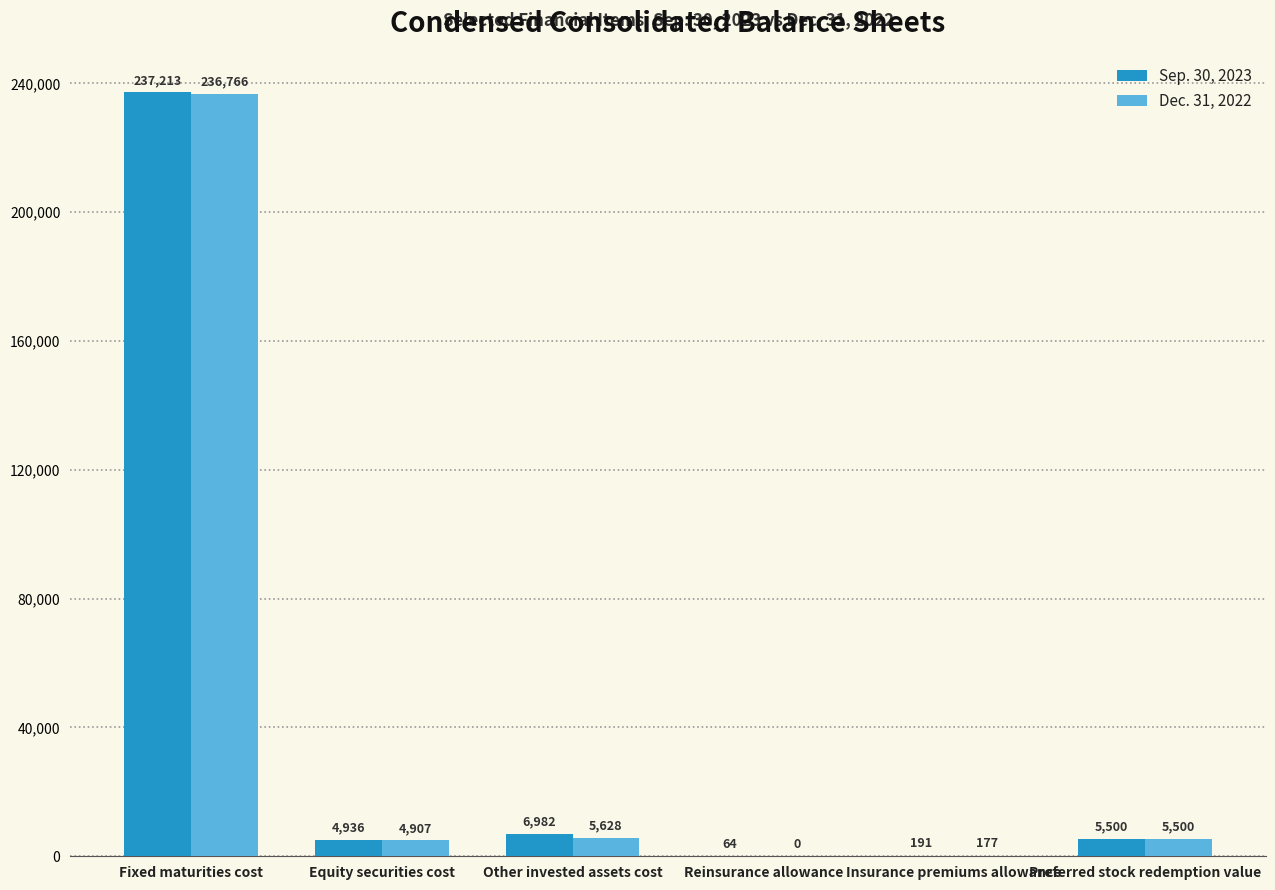

At which label does Dec. 31, 2022 reach its peak?

Fixed maturities cost